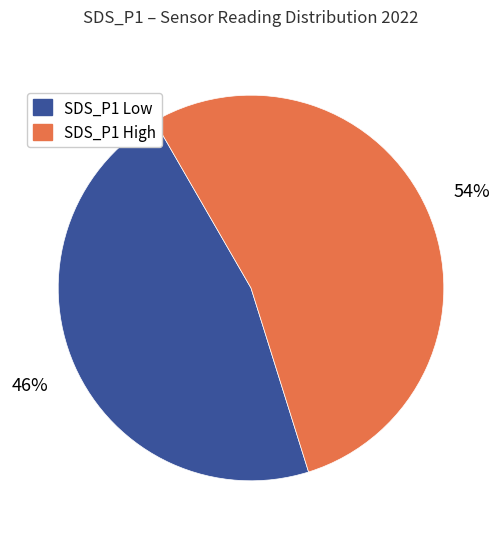

Which category has the biggest portion of the pie?

SDS_P1 High